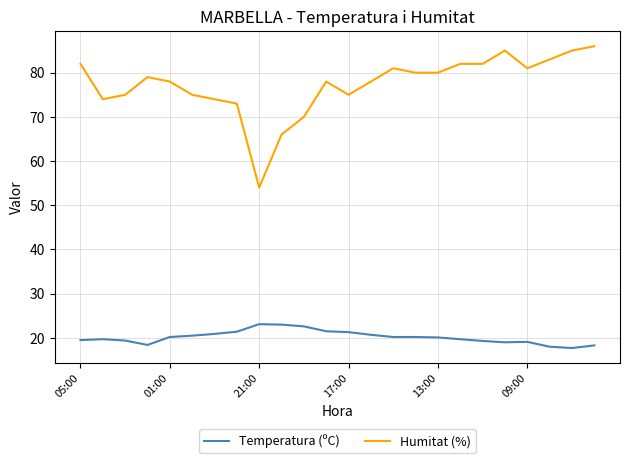

What is the difference between the maximum and minimum values in the Temperatura (ºC) series?

5.4